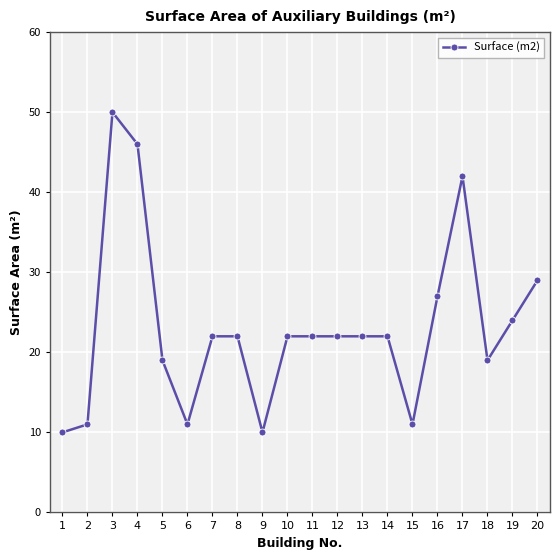

At which label is the value closest to 30?

20